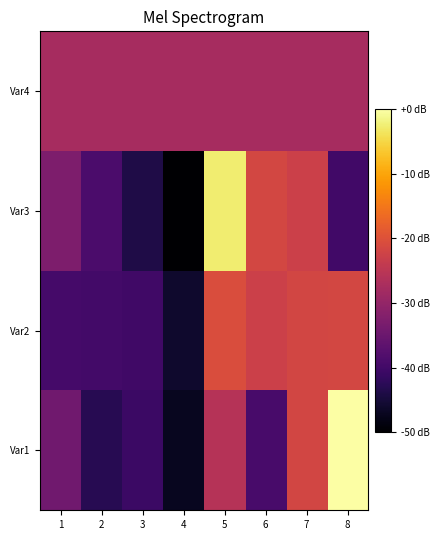

At which category is the sum across all series the highest?

5